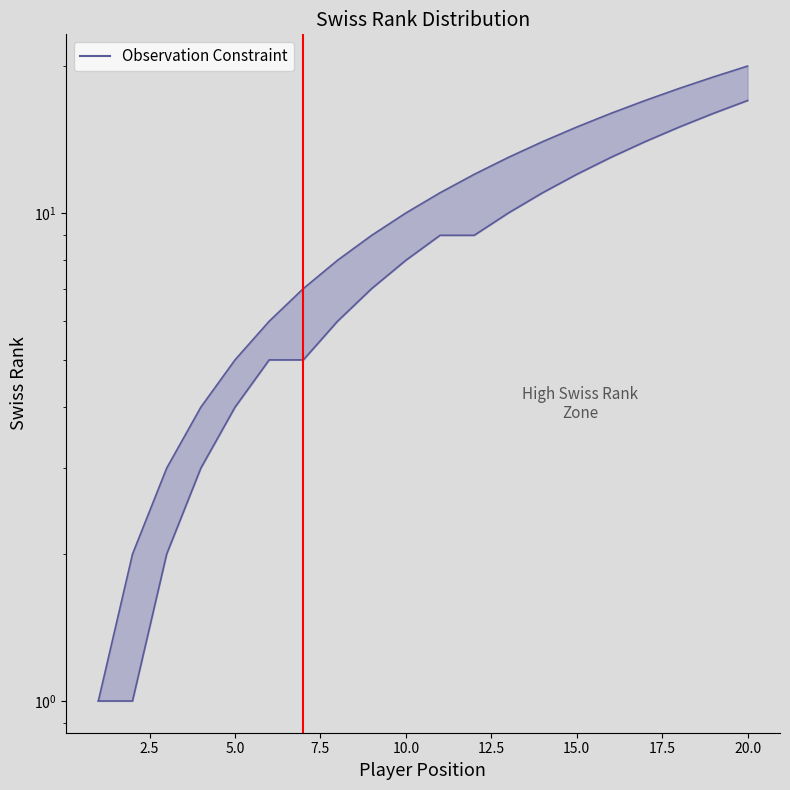

Between 20 and 13, which is larger?

20